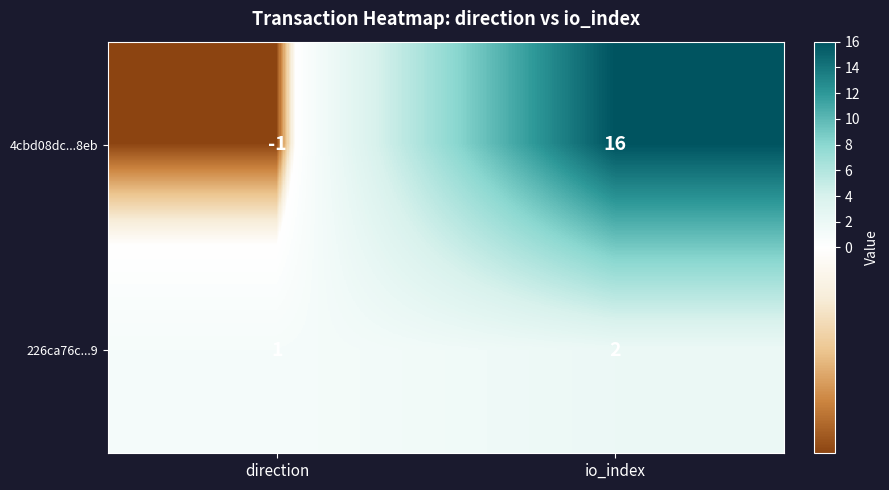

Count the number of data series in this chart.

2